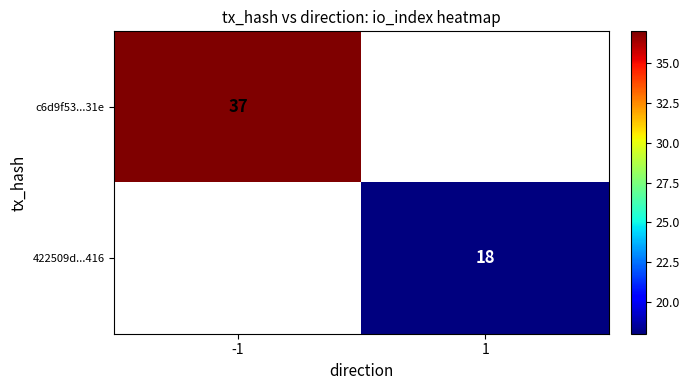

How many categories are shown in the chart?

2